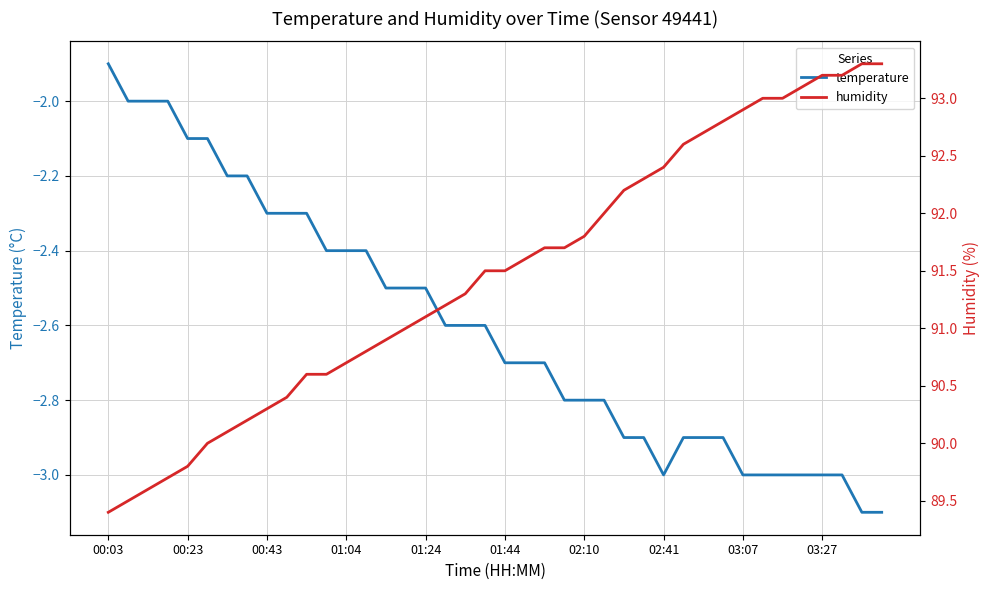

What are all the series names shown in the legend?

temperature, humidity